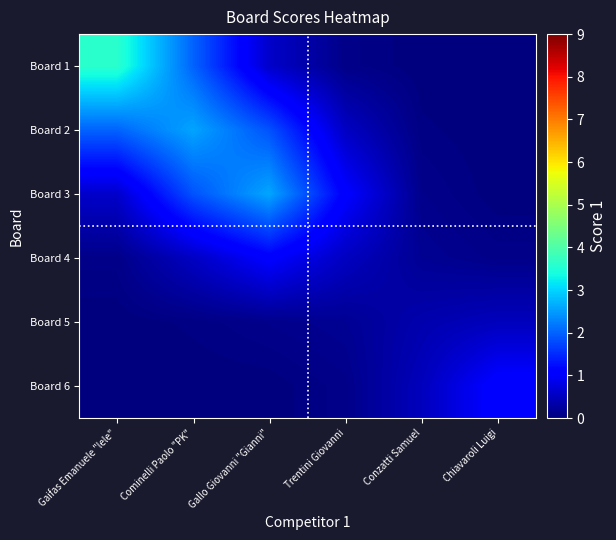

Rank the series by their maximum value, from lowest to highest.

Board 5, Board 4, Board 6, Board 2, Board 3, Board 1